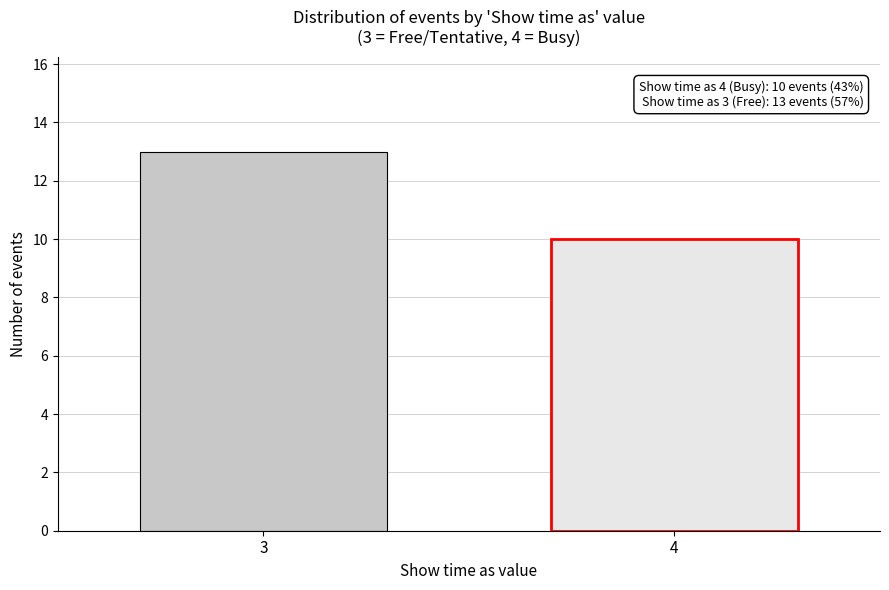

Reading right to left, what are all the values shown in this chart?

4=10	3=13